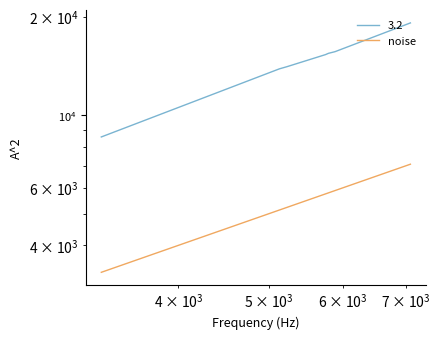

How many values are below 5746?

3